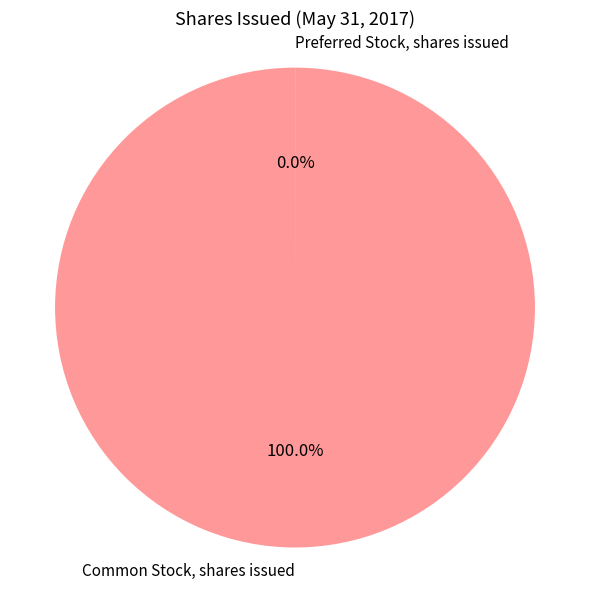

Is there any slice that represents more than half of the pie?

Yes